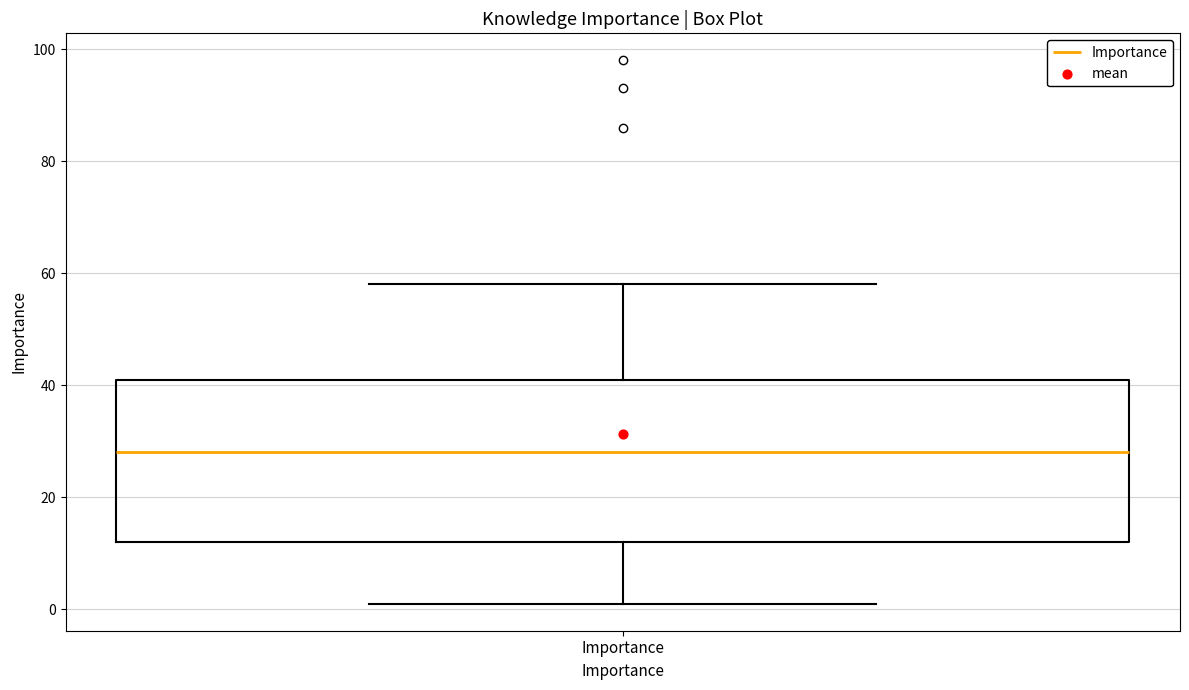

Read this box plot against the y-axis: the position of the median line, the range covered by the box, and the ends of both whiskers. The values are not printed on the chart, so give them approximately, as read against the axis.

median 28, box 12 to 42, whiskers 2 to 58